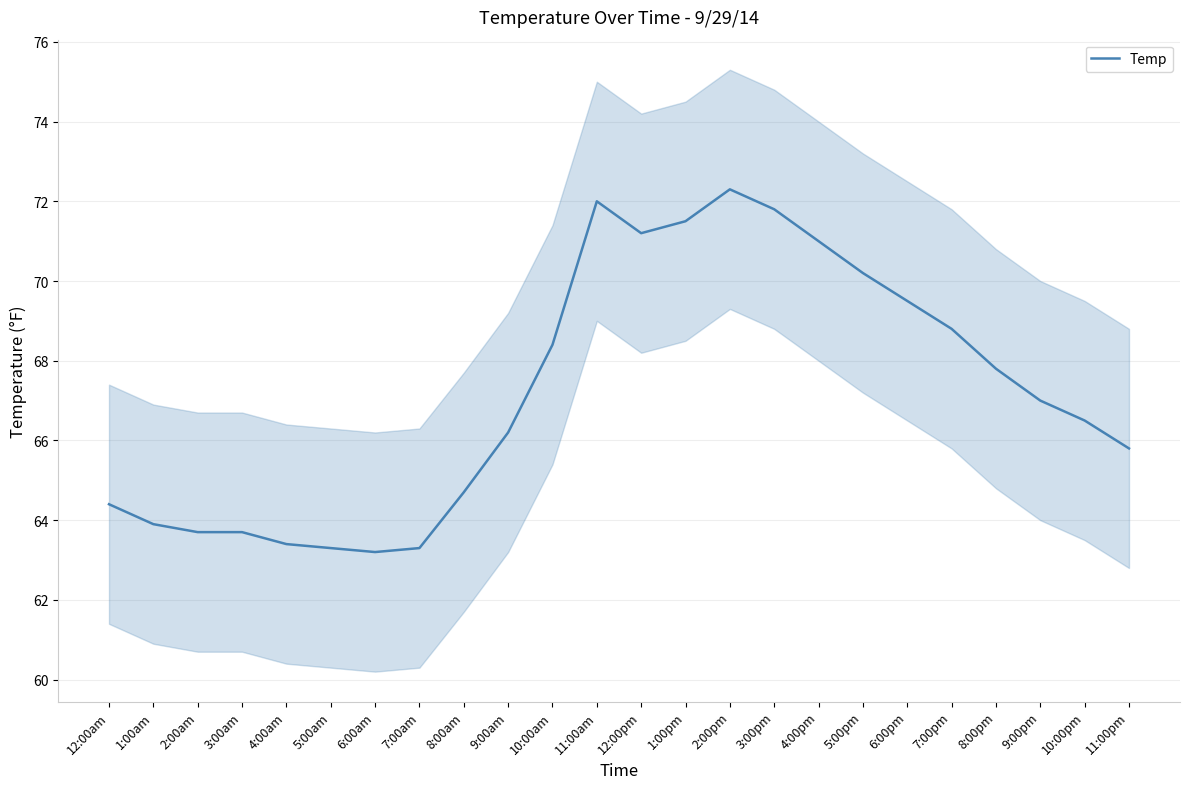

Count the number of data series in this chart.

1